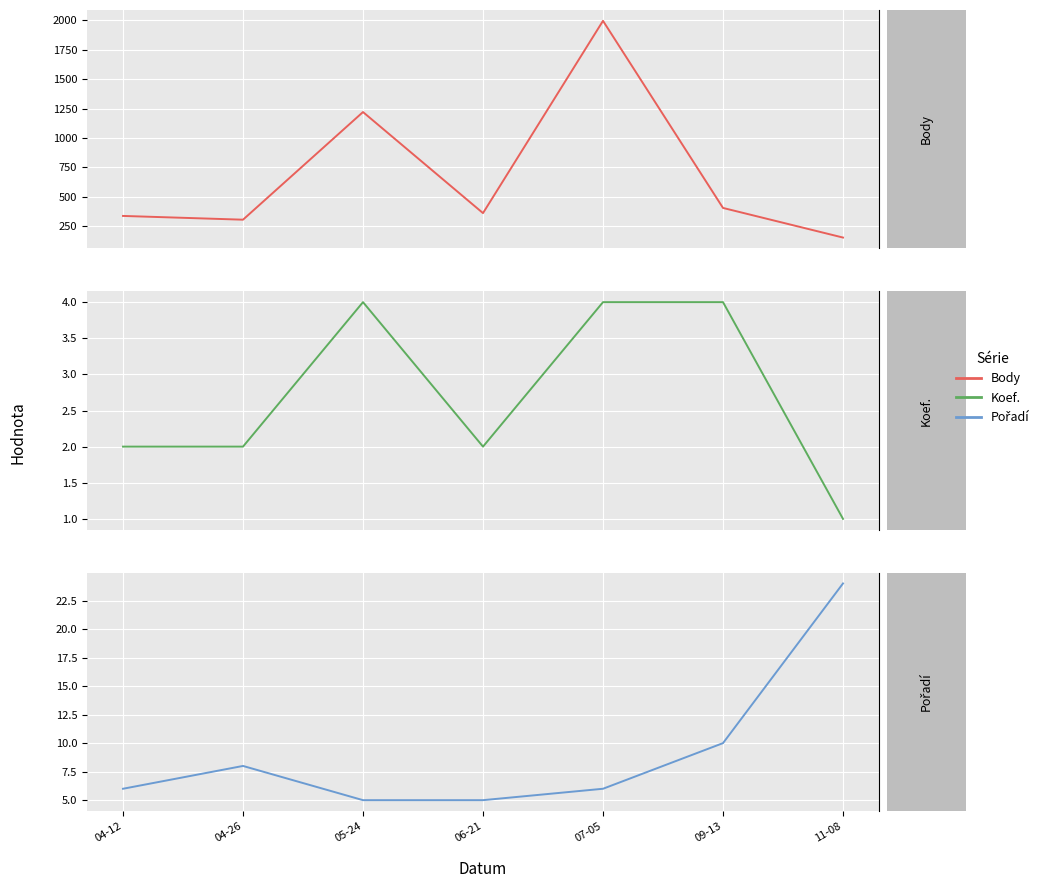

What is the minimum value for Body?

152